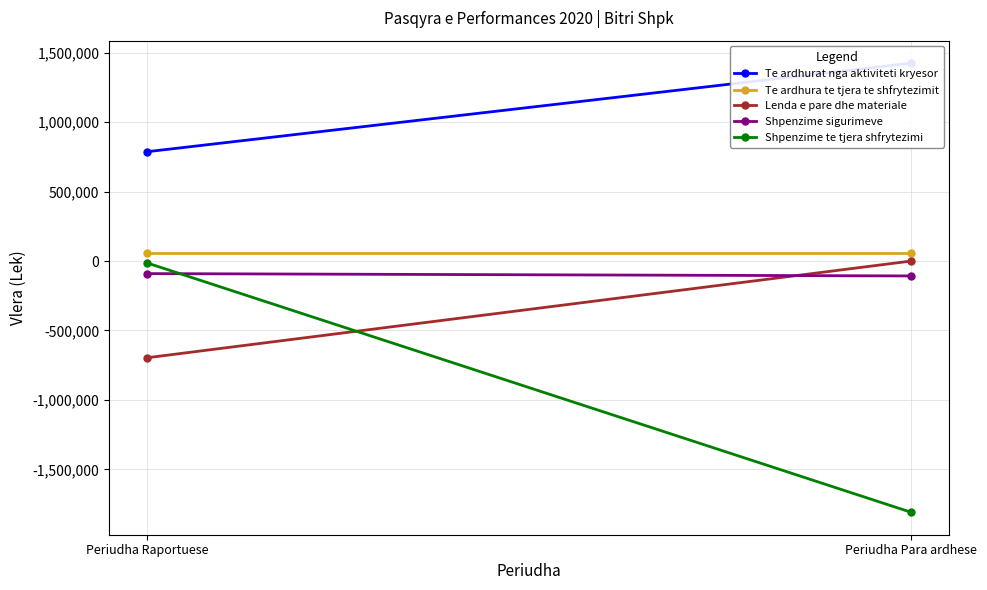

What is the label of the 1st point from the left?

Periudha Raportuese